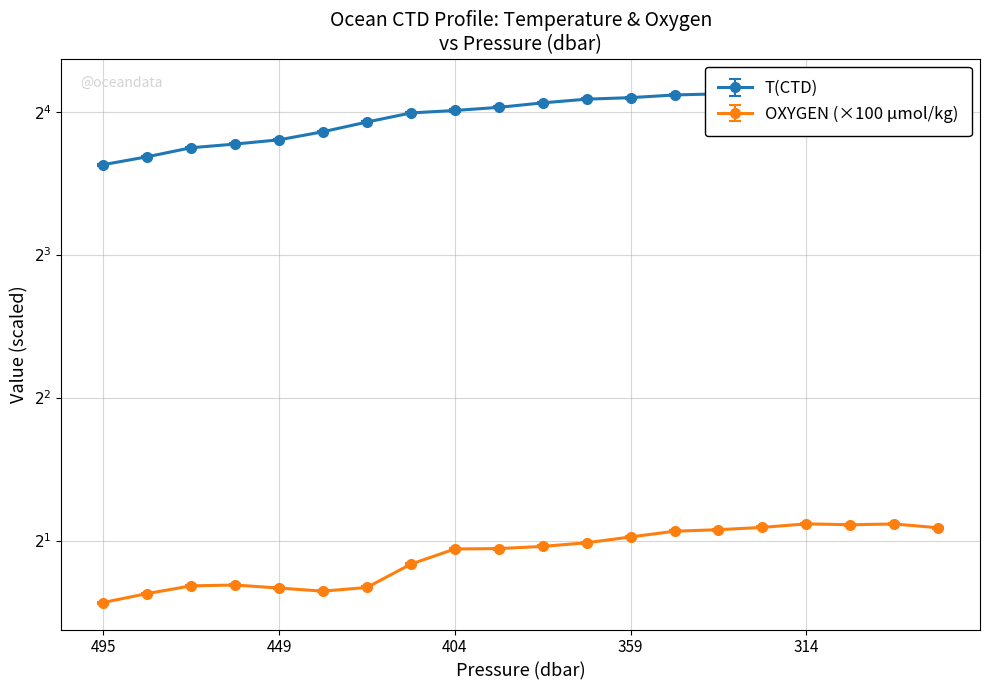

What position from the left is 17?

18